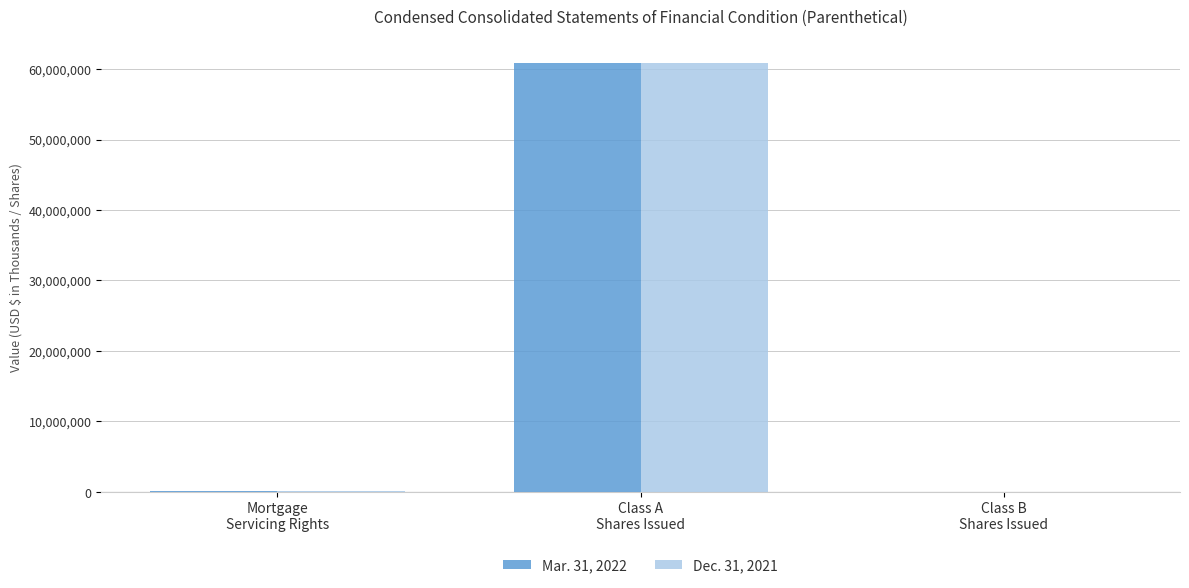

What is the maximum value shown in the chart?

60815569